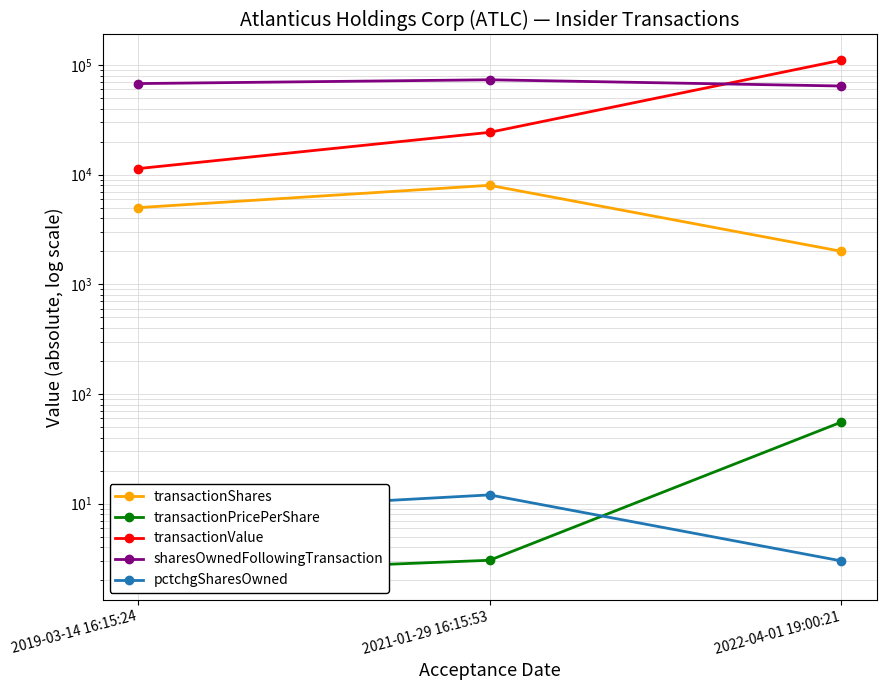

At which label does transactionValue first exceed 24320?

2022-04-01 19:00:21